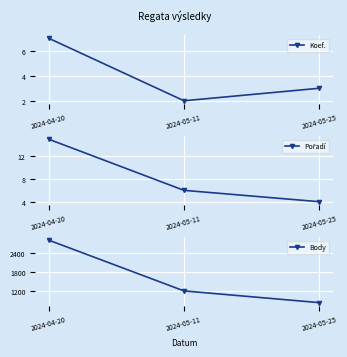

Between 2024-04-20 and 2024-05-25, which is larger?

2024-04-20